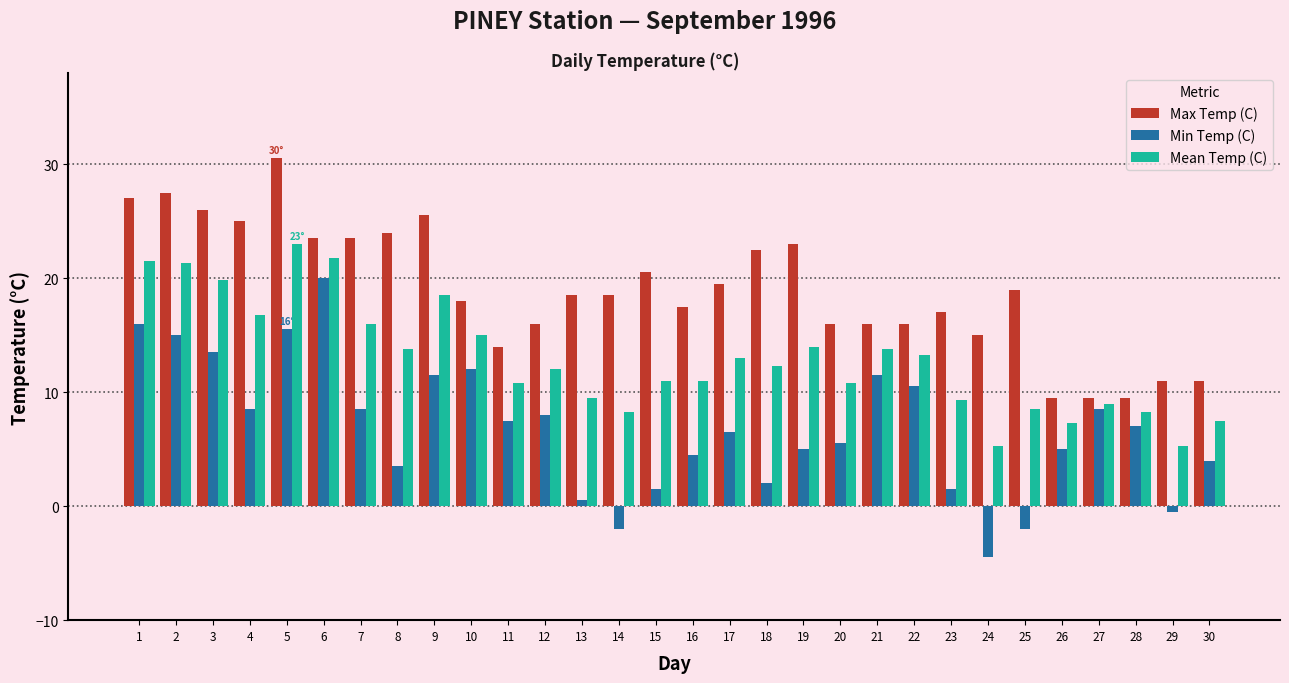

Which series has the largest total across all categories?

Max Temp (C)